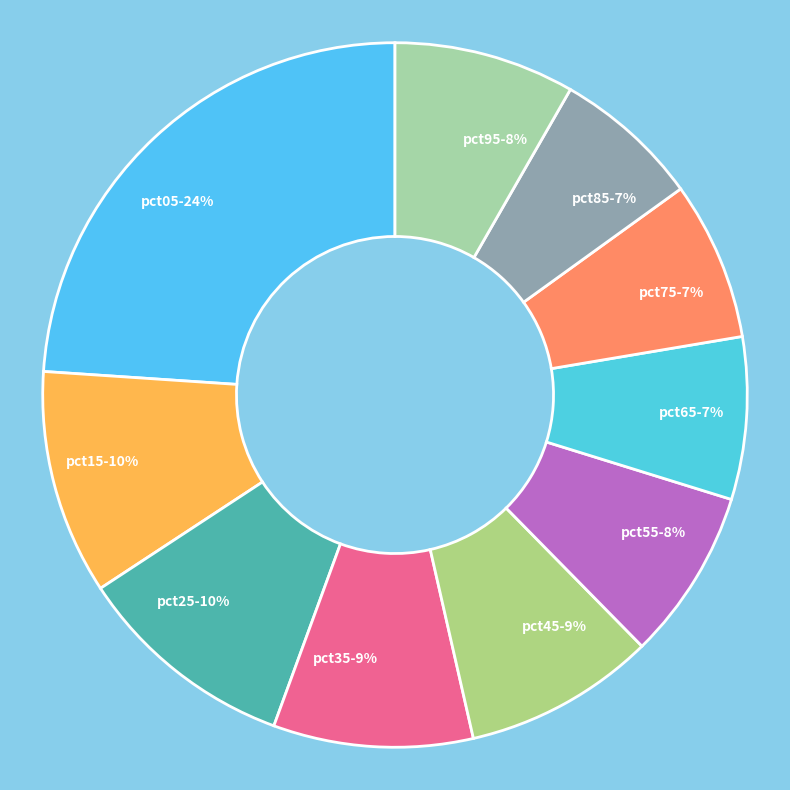

What percentage is the pct15 slice, to the nearest percent?

10%